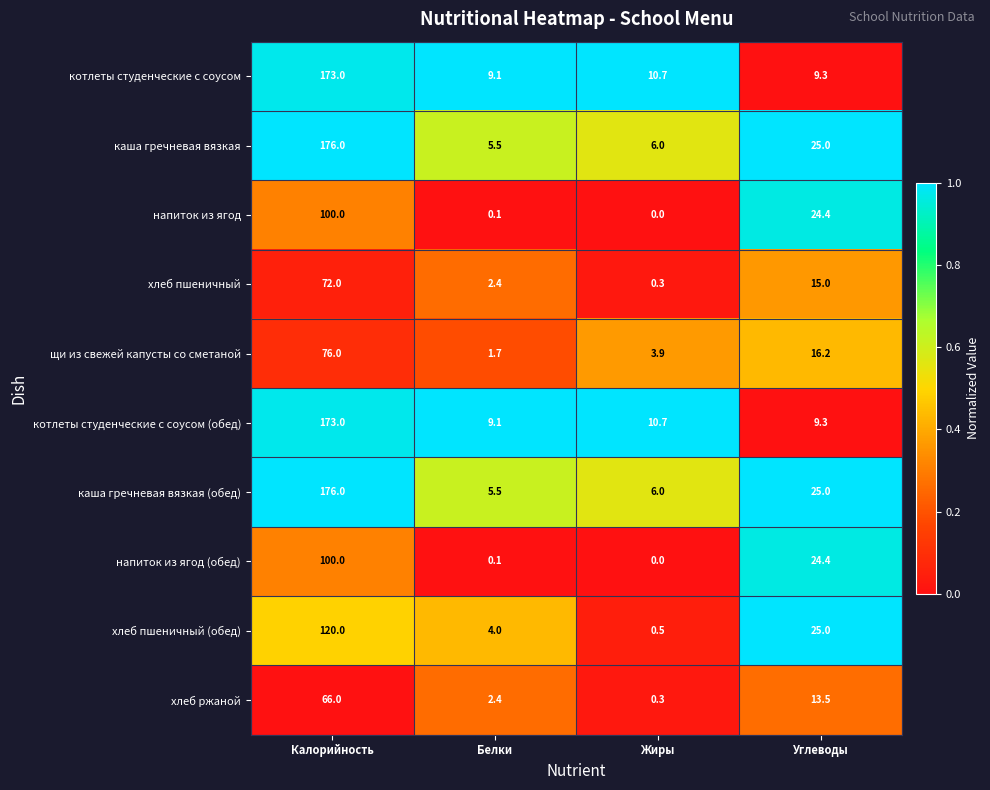

What is the sum of the хлеб ржаной values at Белки and Углеводы?

15.9